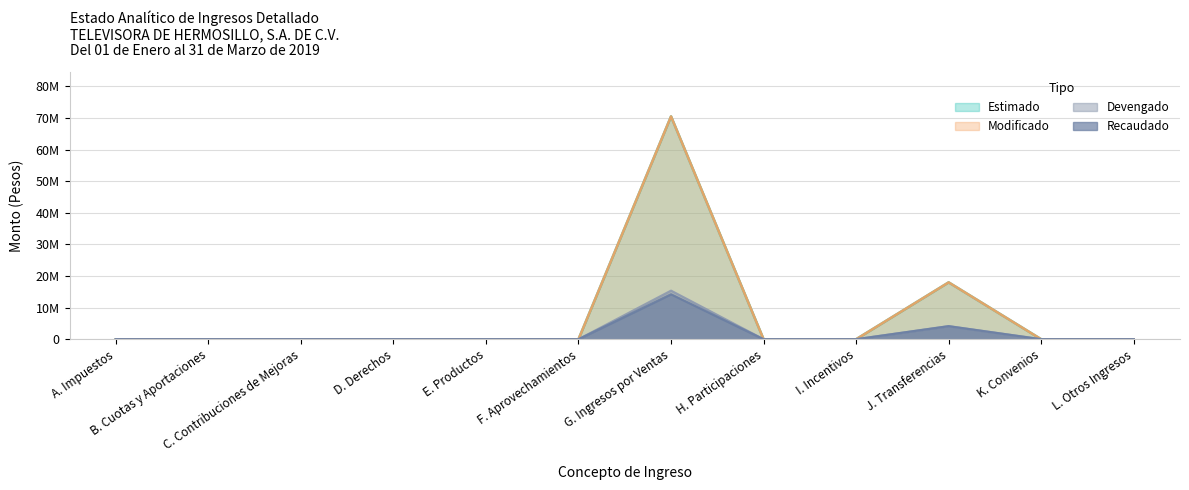

In Recaudado, how many points are higher than both neighbors (excluding endpoints)?

2